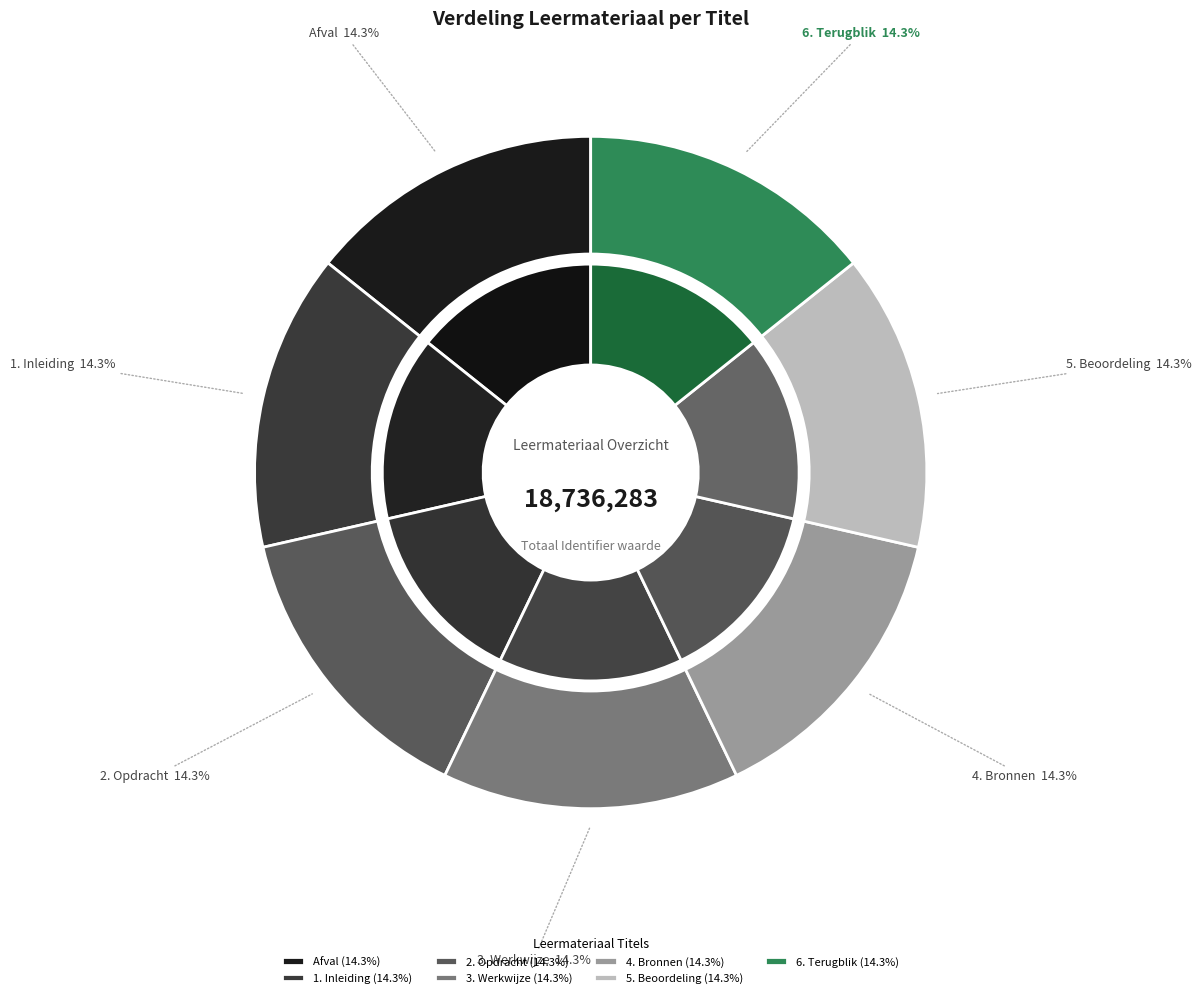

What percentage do 5. Beoordeling and 4. Bronnen together represent?

28.6%